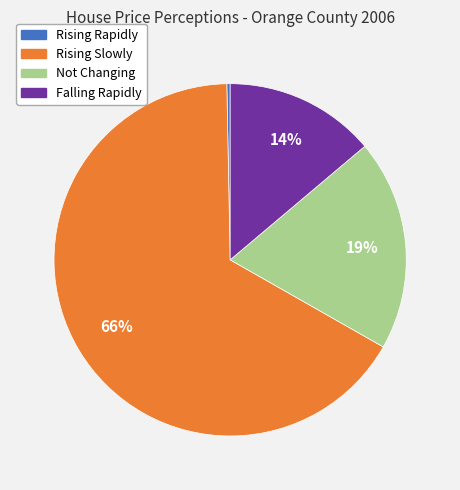

Count the number of slices in the pie.

4